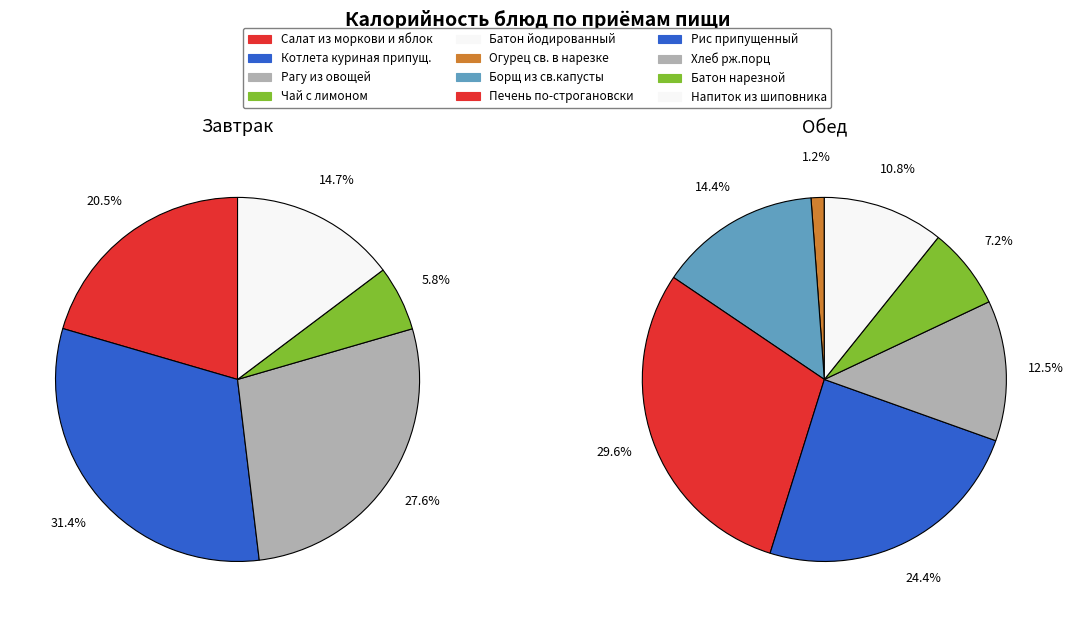

Which has a higher value, Печень по-строгановски or Борщ из св.капусты?

Печень по-строгановски